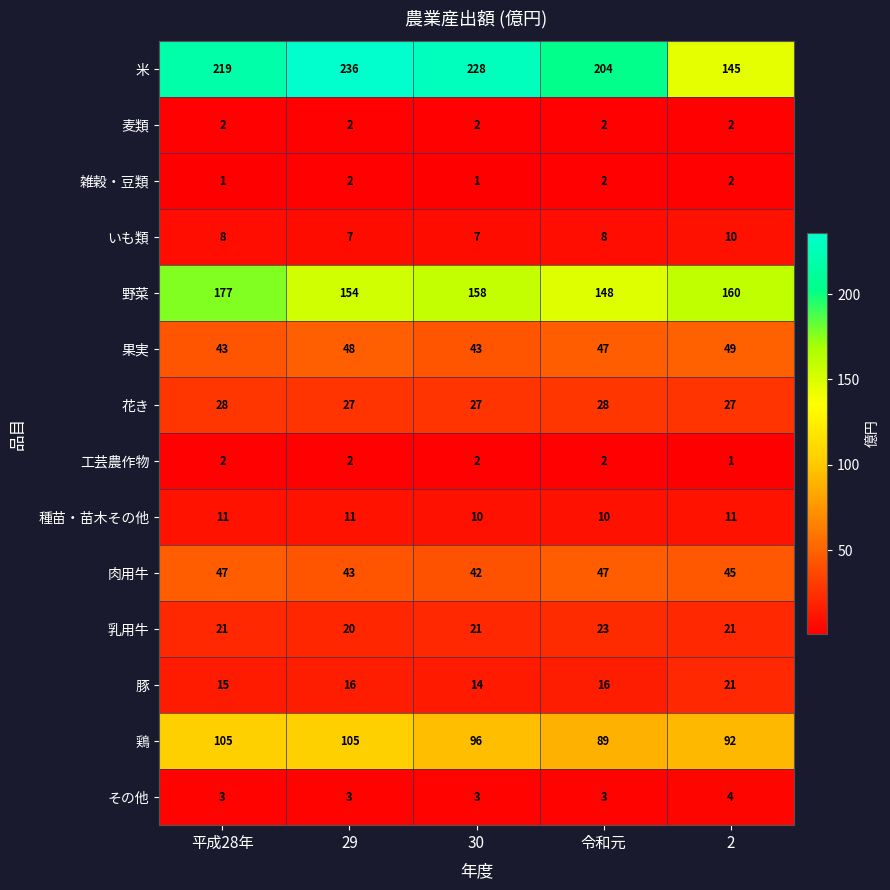

What is the maximum value shown in the chart?

236